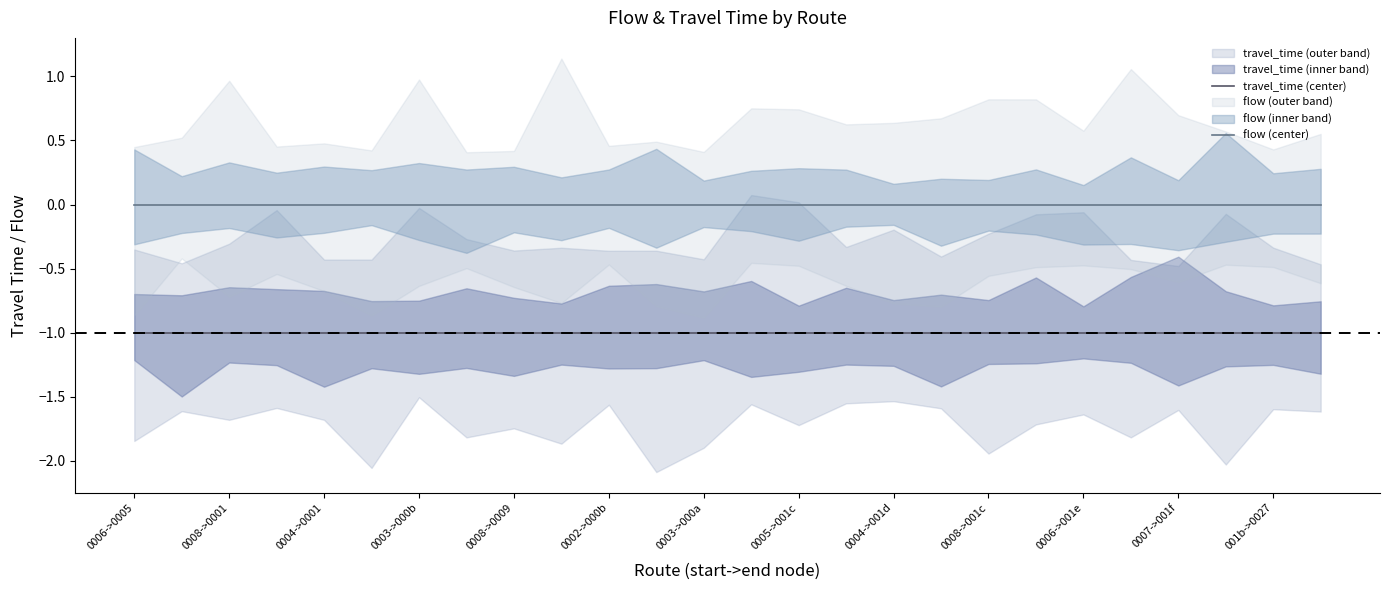

Is it true that travel_time (center) equals -1 at 001b->0027?

True